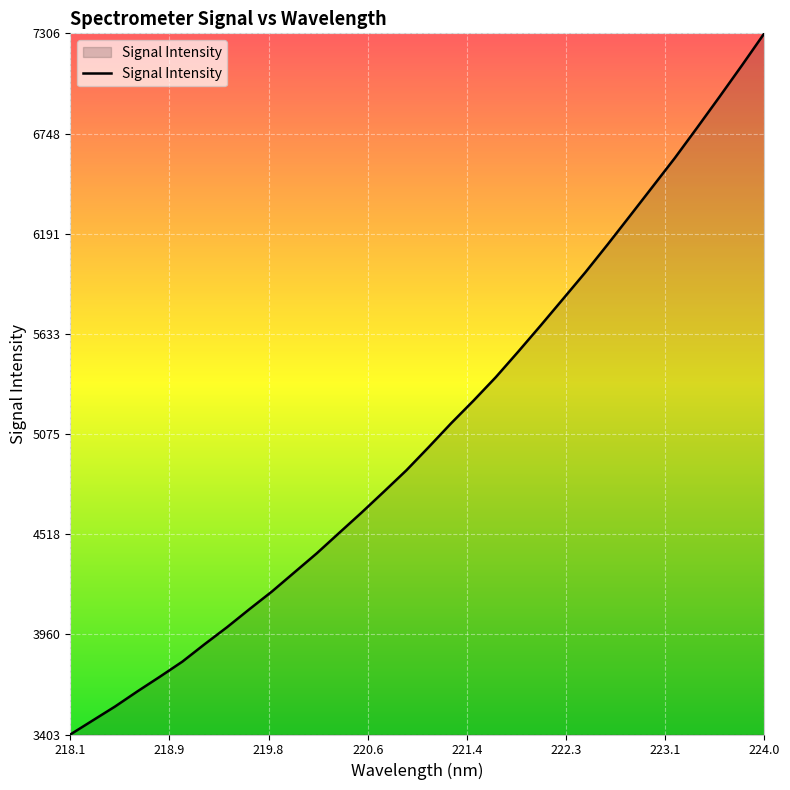

What is the difference between the maximum and minimum values?

3903.0